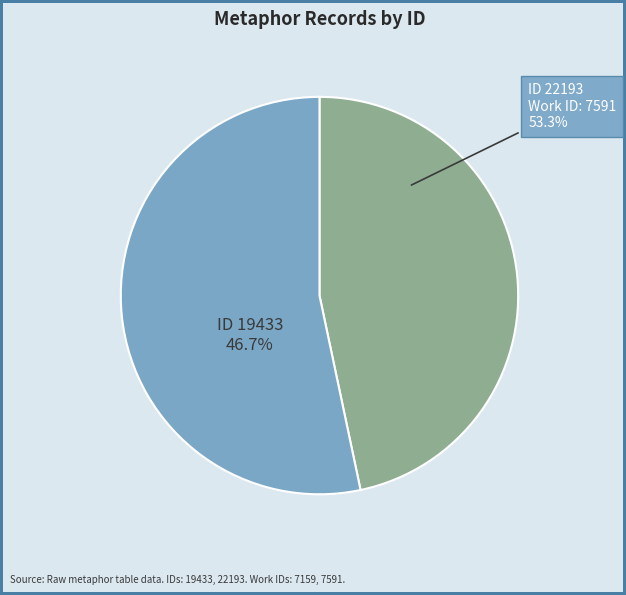

What is the change in value from 19433 to 22193?

+2760